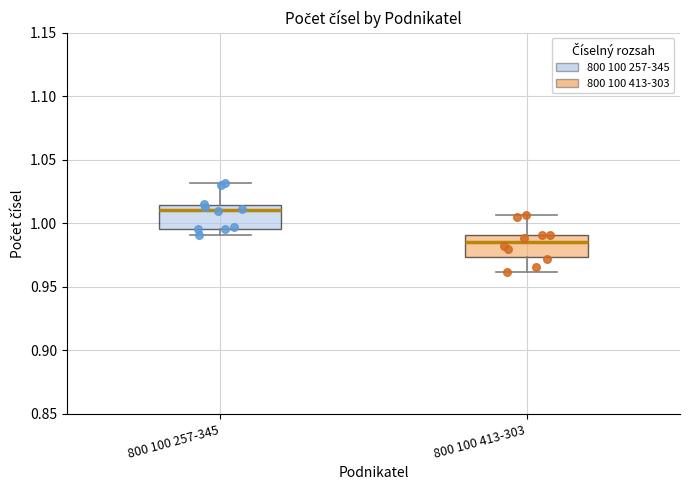

Reading left to right, transcribe this box plot: for each box, give where its median line is, the range the box spans, and where its two whiskers end, as read against the y-axis. The values are not printed on the chart, so give them approximately, as read against the axis.

800 100 257-345: median 1.010, box 0.995 to 1.015, whiskers 0.990 to 1.030
800 100 413-303: median 0.985, box 0.975 to 0.990, whiskers 0.960 to 1.005